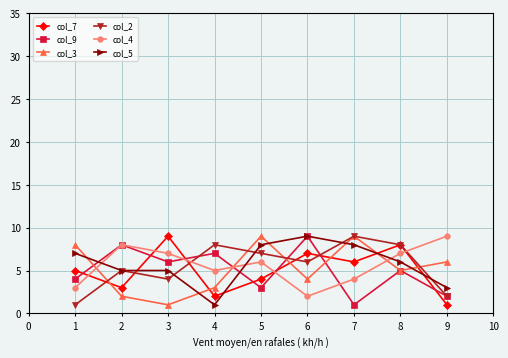

Where does the col_3 series first go above 5?

1